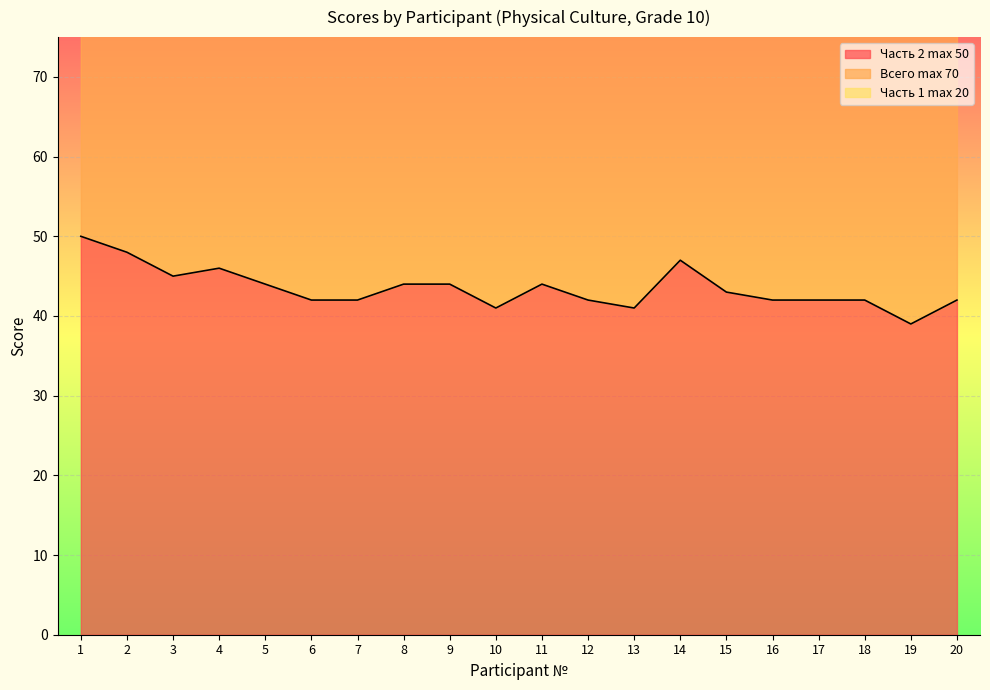

What is the highest value of the Часть 2 max 50 series?

50